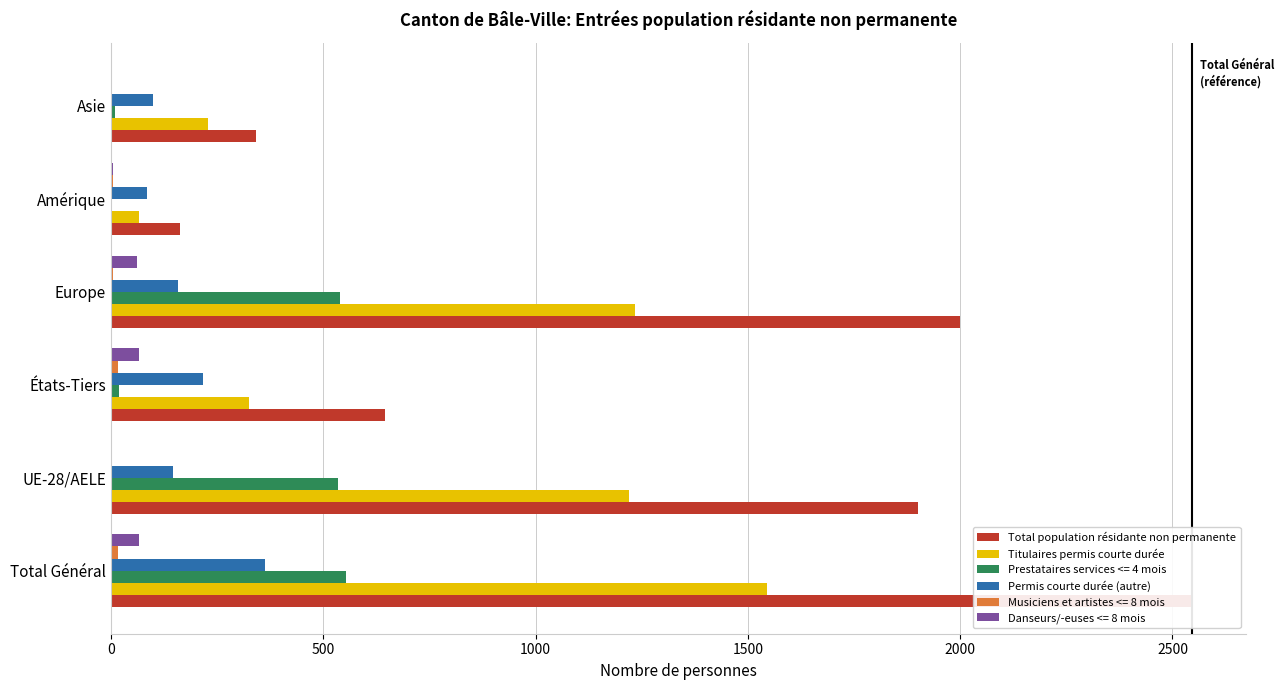

What is the difference between the maximum and minimum values in the Permis courte durée (autre) series?

279